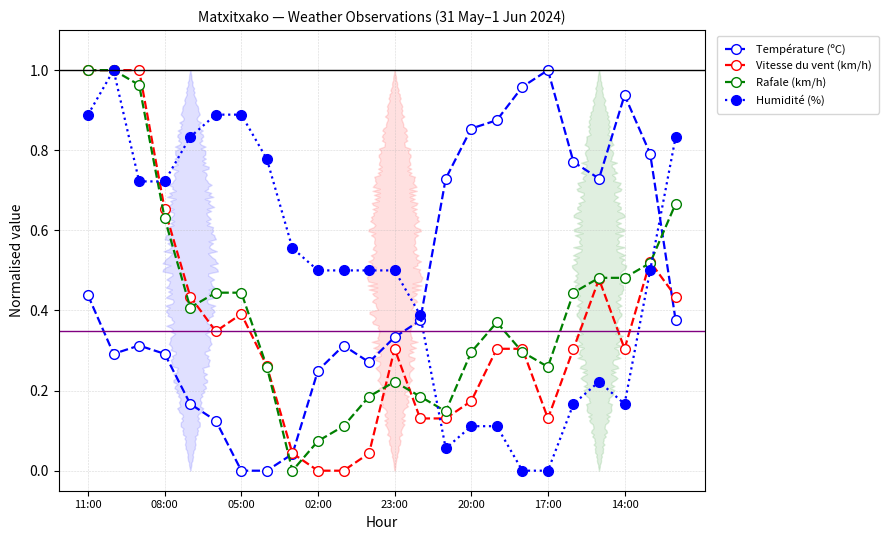

The value of Humidité (%) at 23:00 is 0.5. True or false?

True